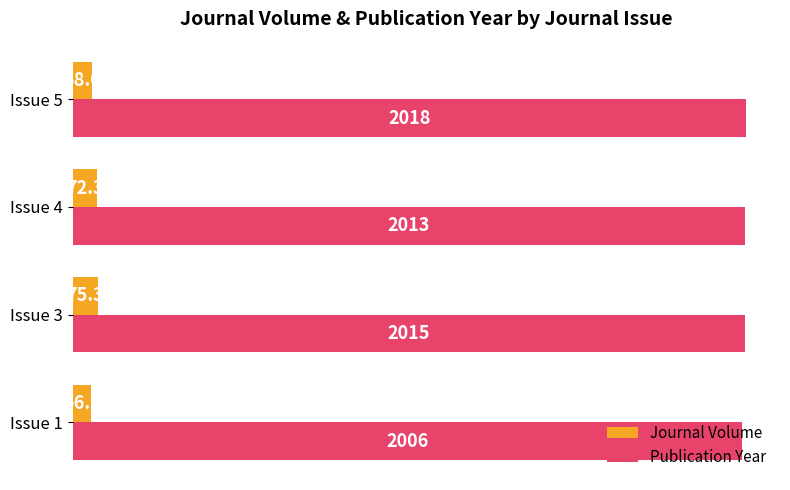

What is the approximate value of Journal Volume at Issue 5?

58.0